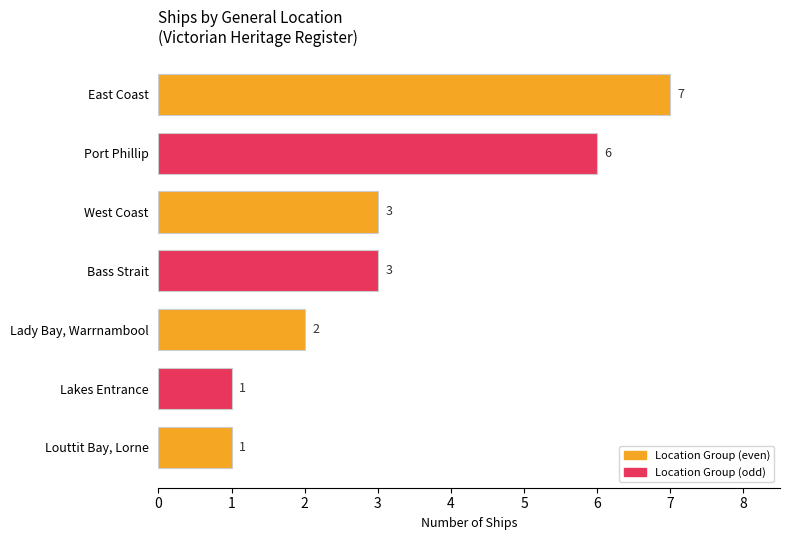

True or false: the data shows 7 at East Coast.

True